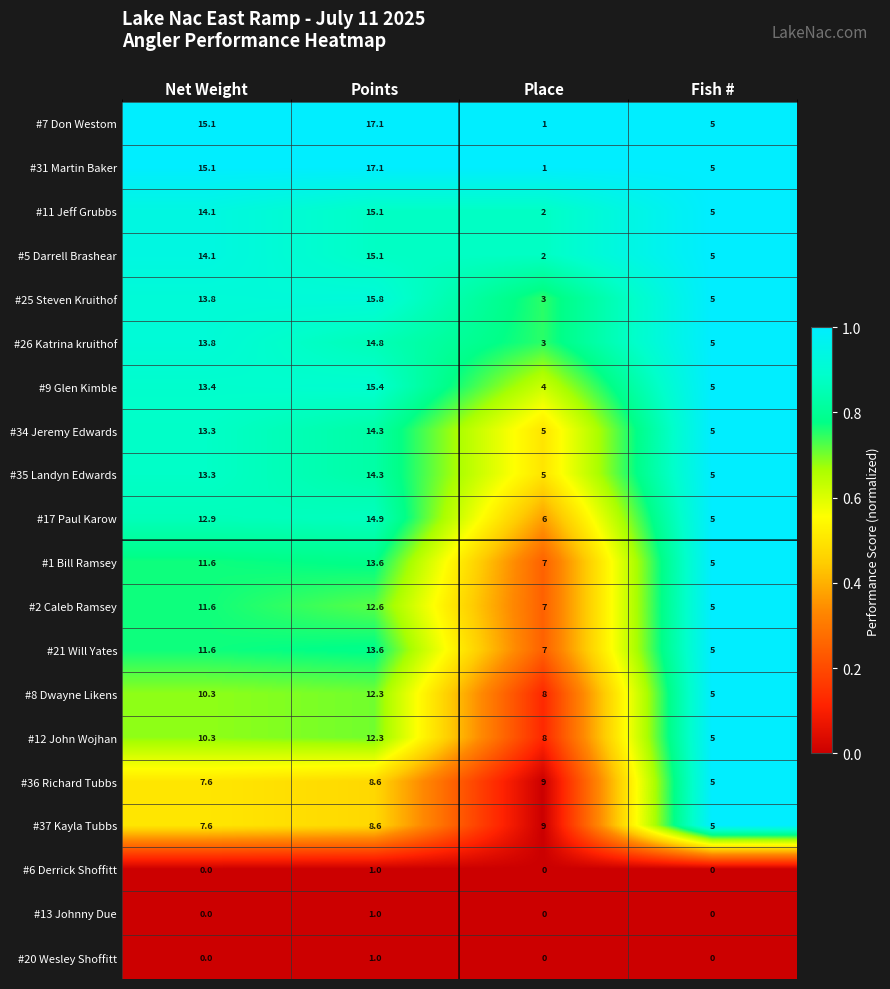

At which label is #5 Darrell Brashear closest to 8?

Fish #